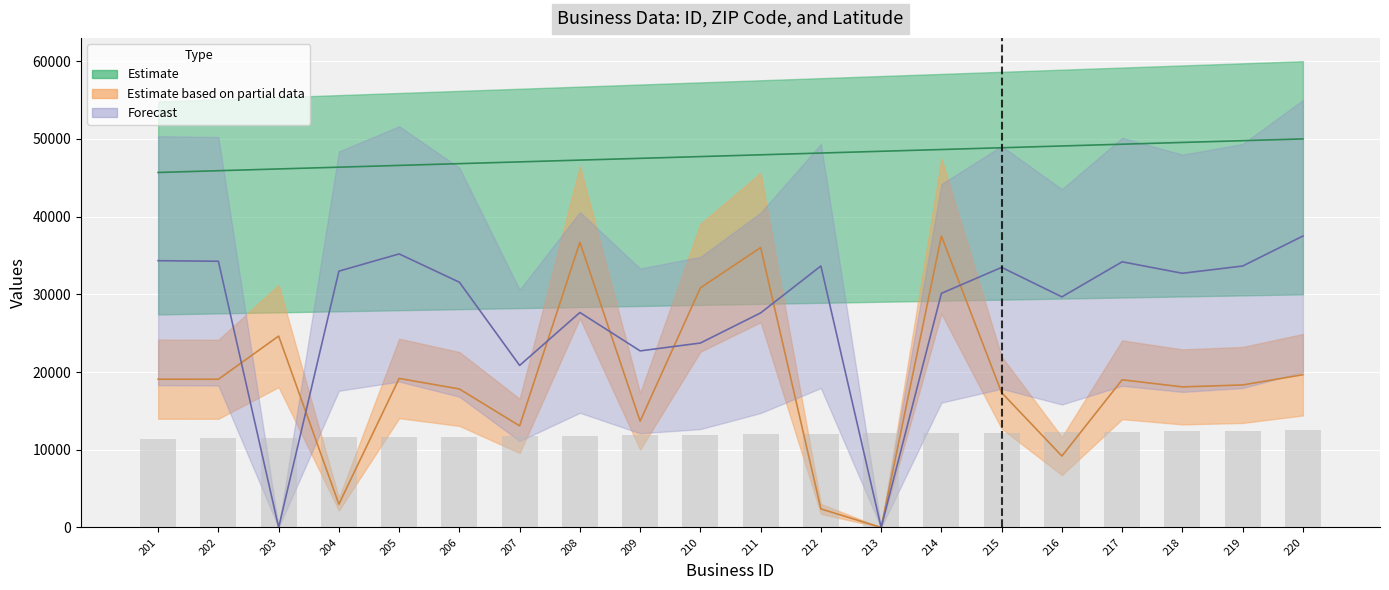

What is the difference between the maximum and minimum values in the zip_code series?

37500.0